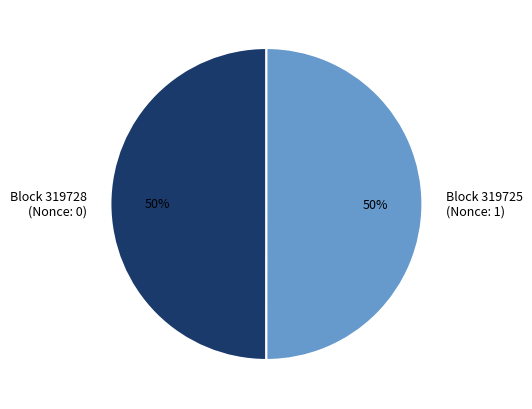

Is it true that Block 319725 is 44% of the pie?

False